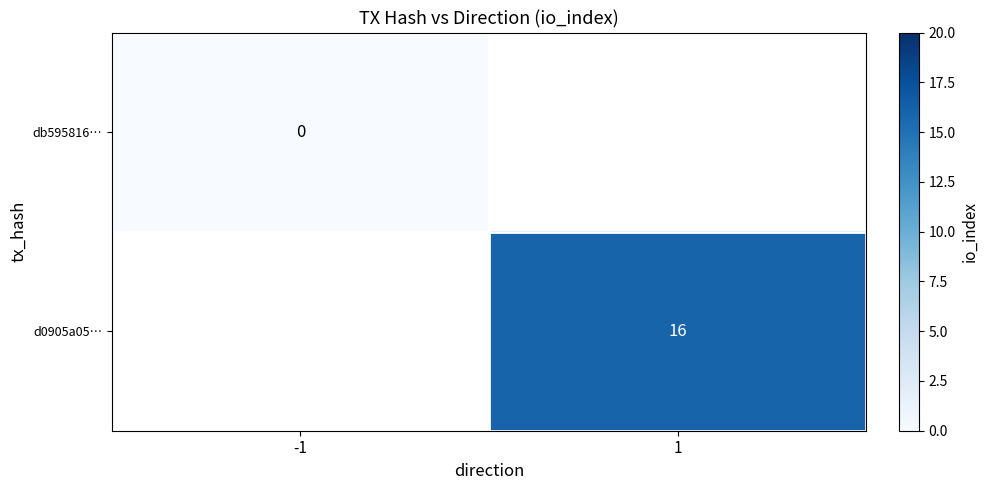

True or false: d0905a05… has a value of 23 at 1.

False